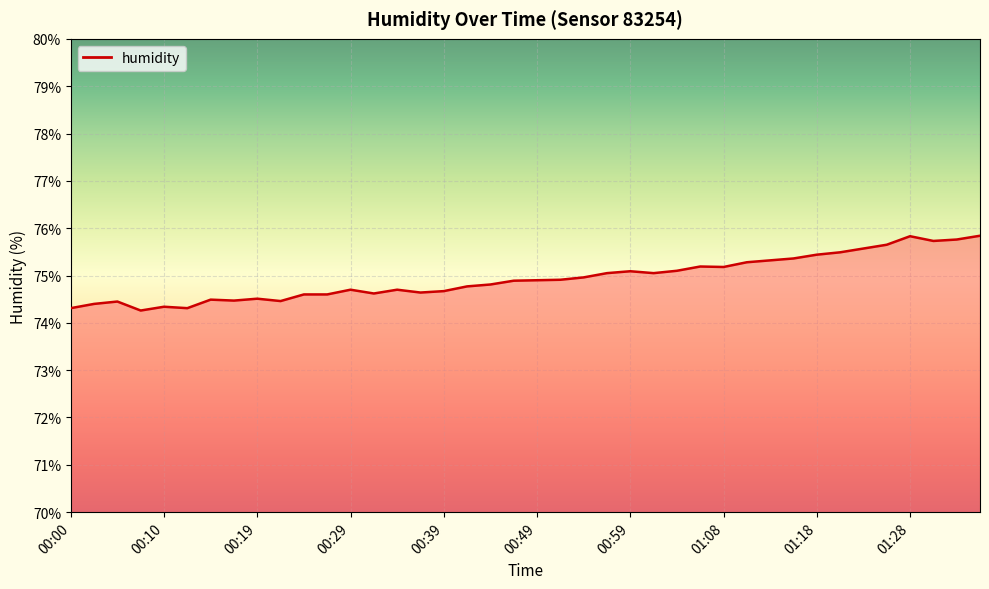

What is the smallest value displayed?

74.3